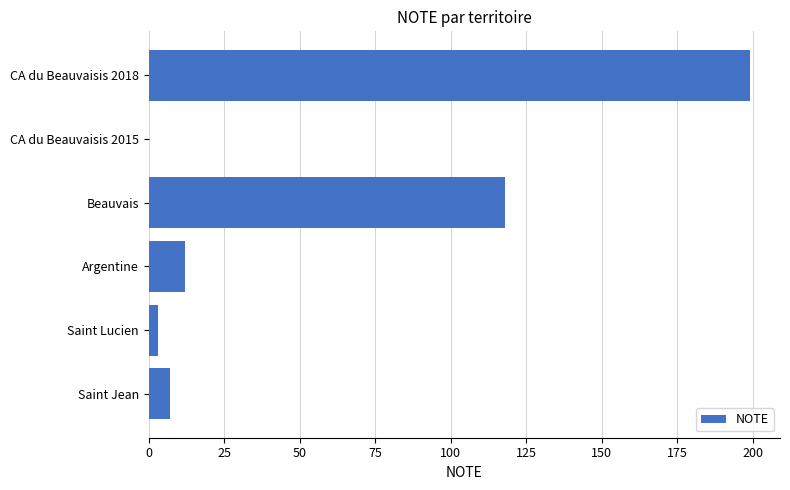

How many values are above zero?

5